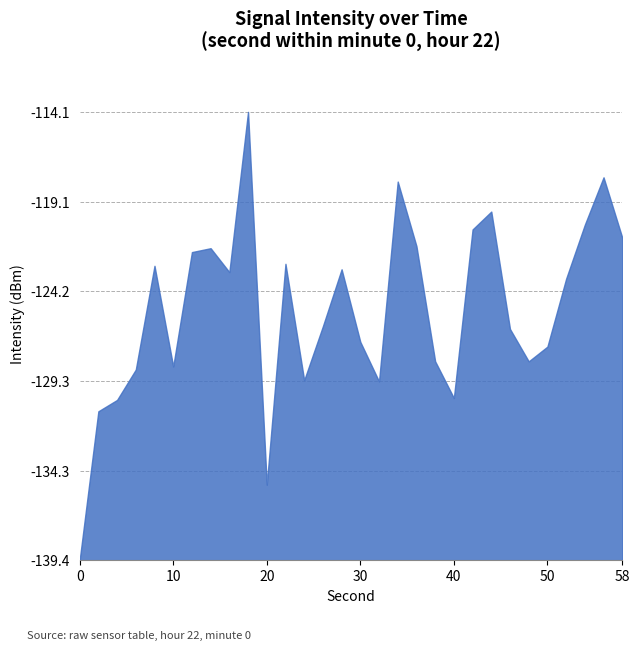

How many points are higher than both their immediate neighbors (excluding endpoints)?

8